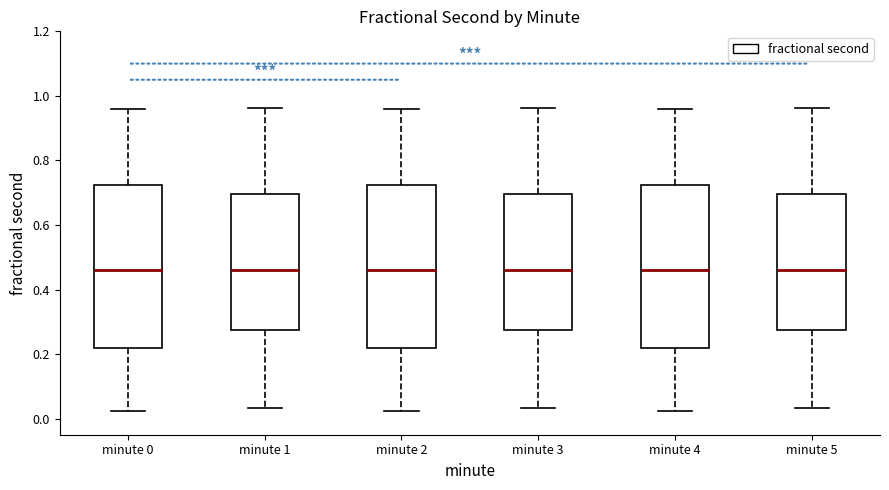

Reading left to right, transcribe this box plot: for each box, give where its median line is, the range the box spans, and where its two whiskers end, as read against the y-axis. The values are not printed on the chart, so give them approximately, as read against the axis.

minute 0: median 0.46, box 0.22 to 0.72, whiskers 0.02 to 0.96
minute 1: median 0.46, box 0.28 to 0.70, whiskers 0.04 to 0.96
minute 2: median 0.46, box 0.22 to 0.72, whiskers 0.02 to 0.96
minute 3: median 0.46, box 0.28 to 0.70, whiskers 0.04 to 0.96
minute 4: median 0.46, box 0.22 to 0.72, whiskers 0.02 to 0.96
minute 5: median 0.46, box 0.28 to 0.70, whiskers 0.04 to 0.96